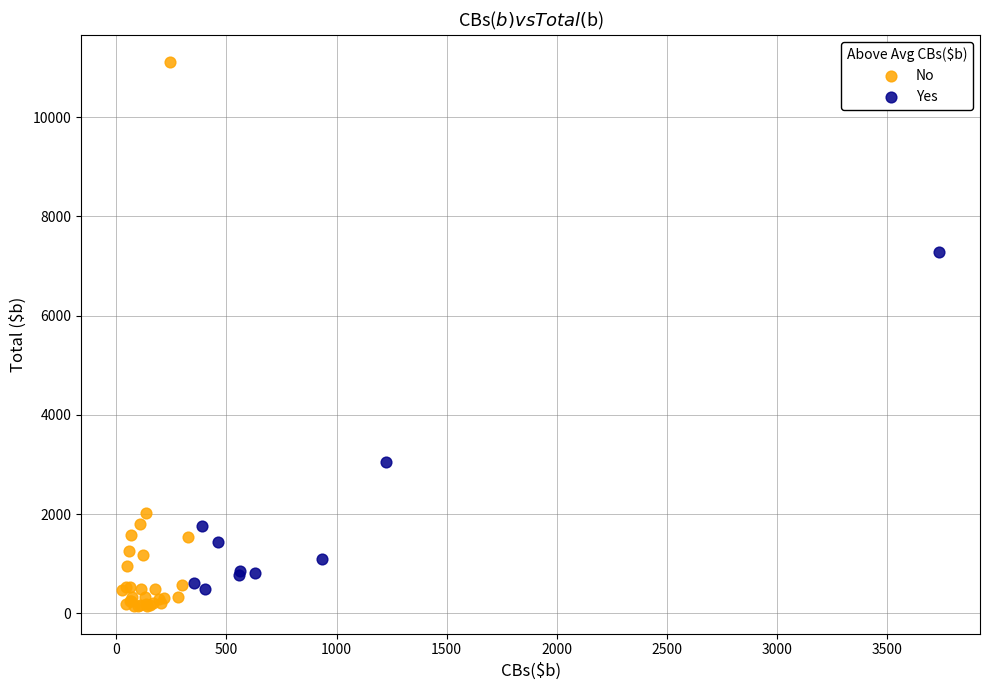

Which series contains the highest Y value?

No